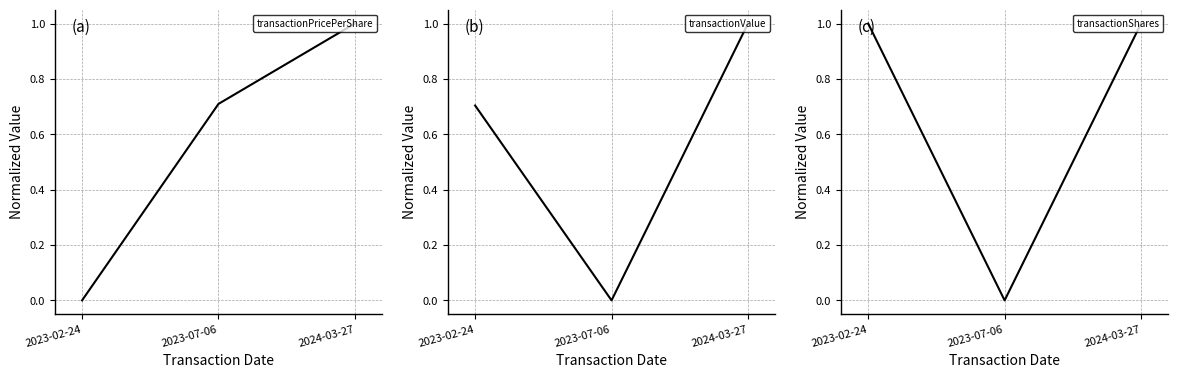

What is the label of the 1st point from the left?

2023-02-24